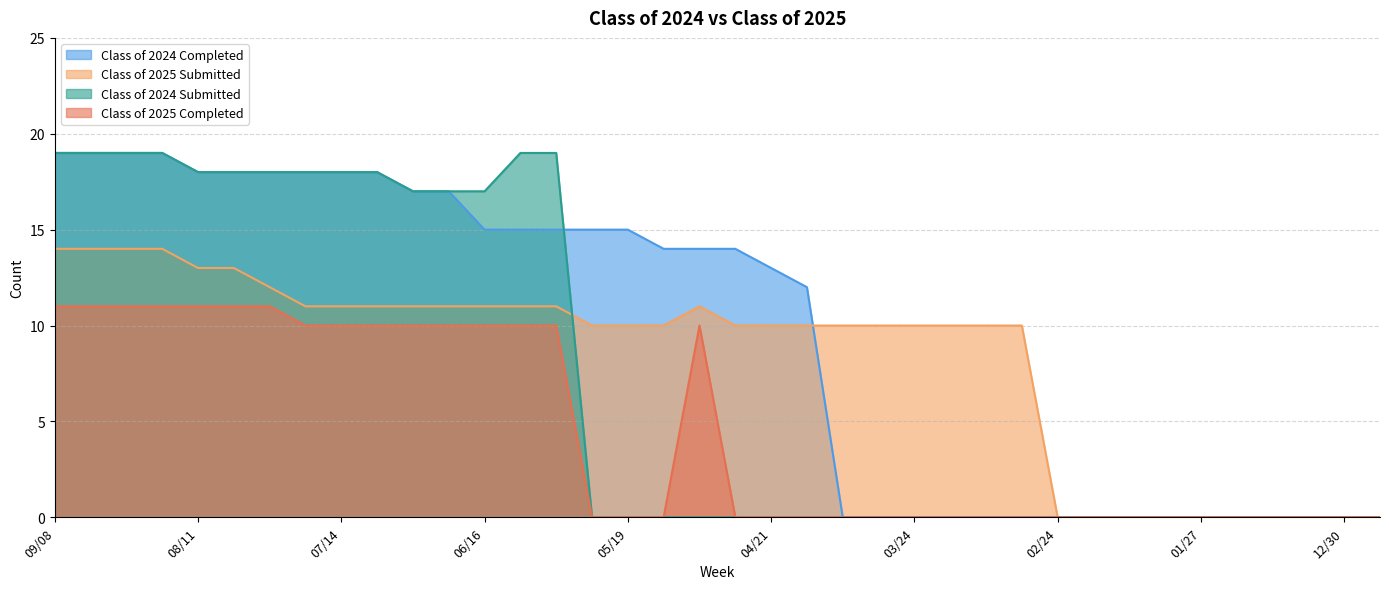

What is the sum of the Class of 2024 Submitted values at 01/06 and 07/21?

18